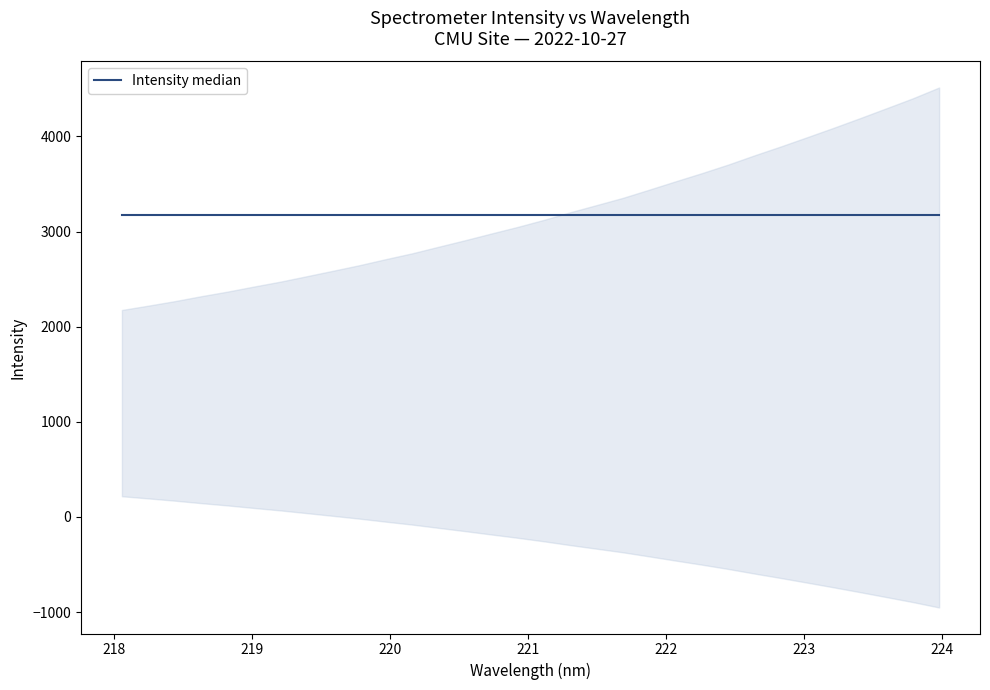

Reading left to right, what are all the values shown in this chart?

2176.1	2221.5	2268.7	2320.6	2369.0	2422.3	2473.6	2530.7	2588.3	2646.8	2710.4	2771.8	2840.6	2908.9	2979.8	3049.3	3123.8	3203.7	3279.3	3355.3	3441.7	3529.4	3615.5	3705.7	3803.1	3896.6	3993.8	4092.2	4193.4	4297.0	4401.4	4515.4